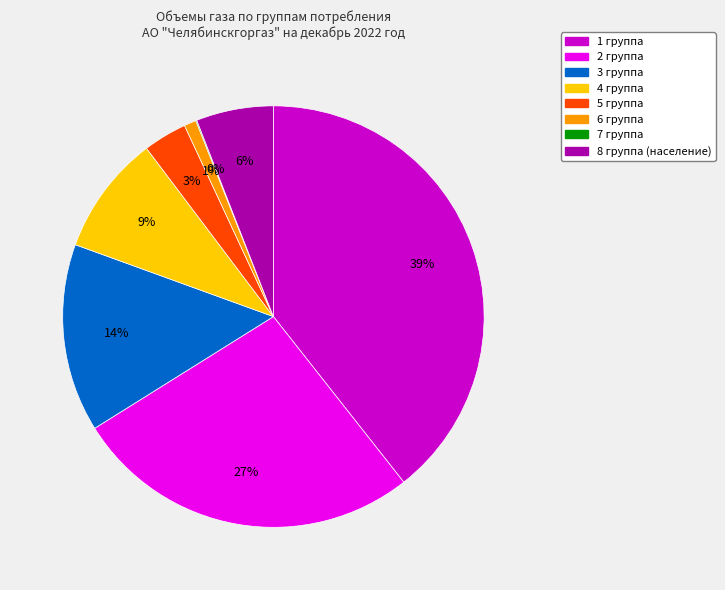

Approximately how many times larger is the value at 5 группа compared to 3 группа?

0.2